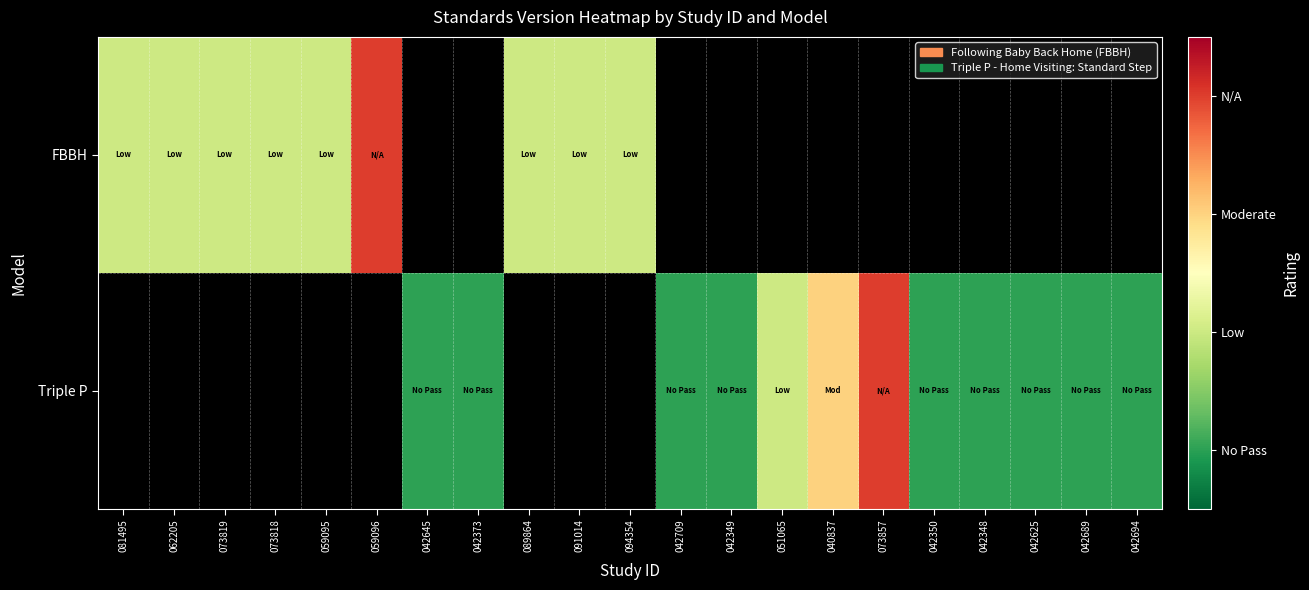

What is the maximum value shown in the chart?

3.0